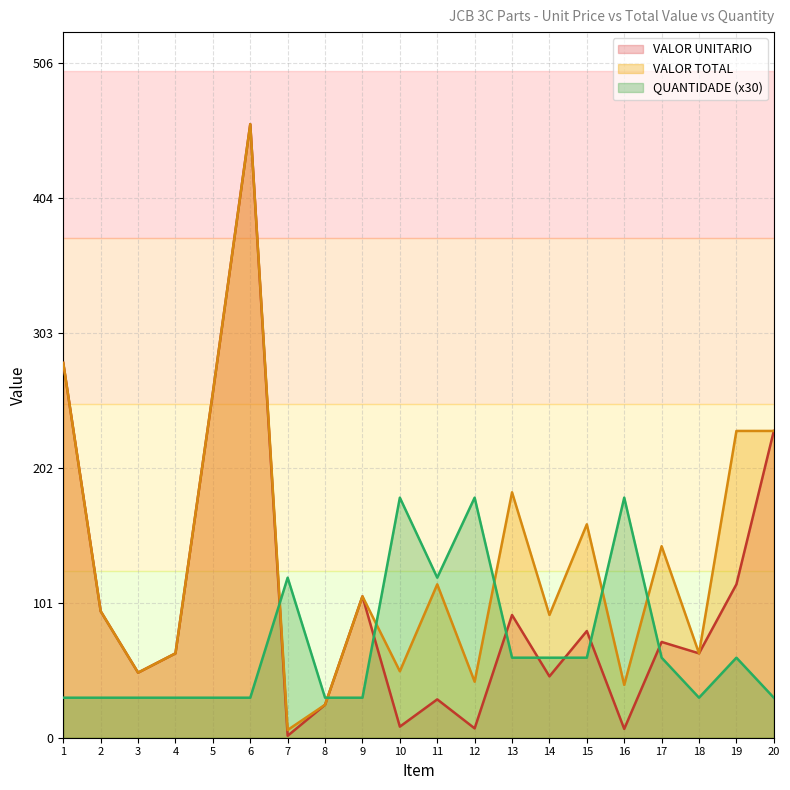

At which label is VALOR UNITARIO closest to 230?

20